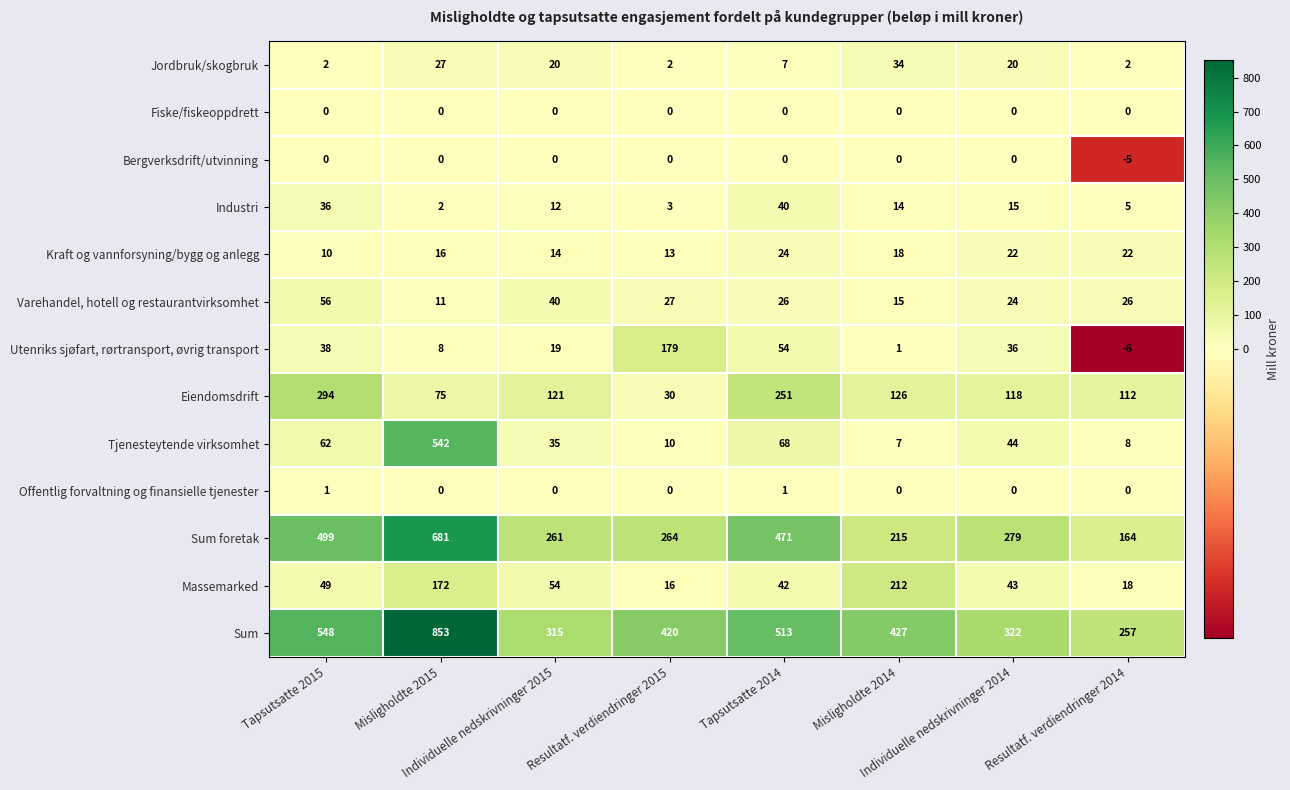

What is the minimum value shown in the chart?

-6